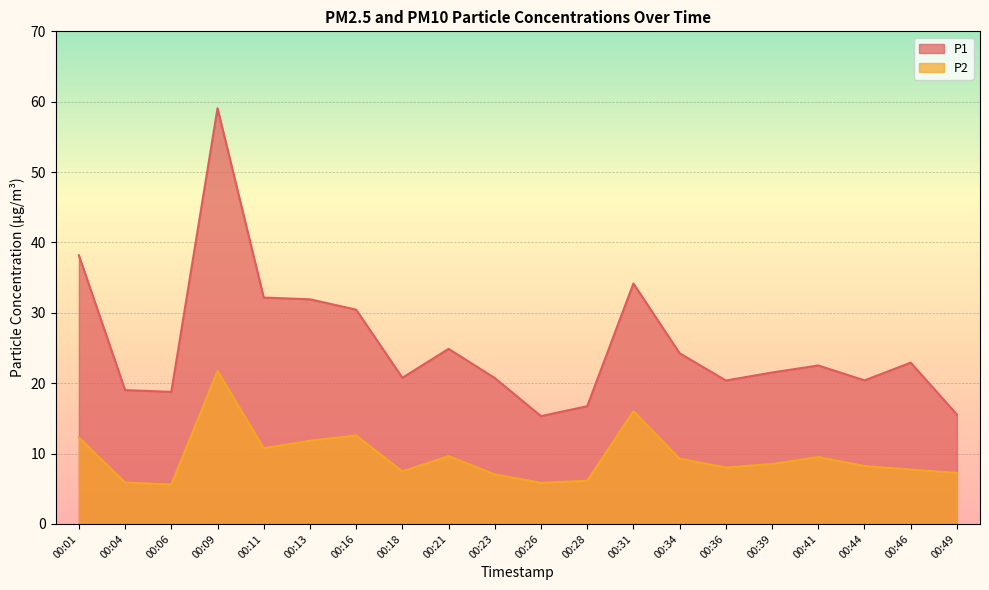

What are all the series names shown in the legend?

P1, P2